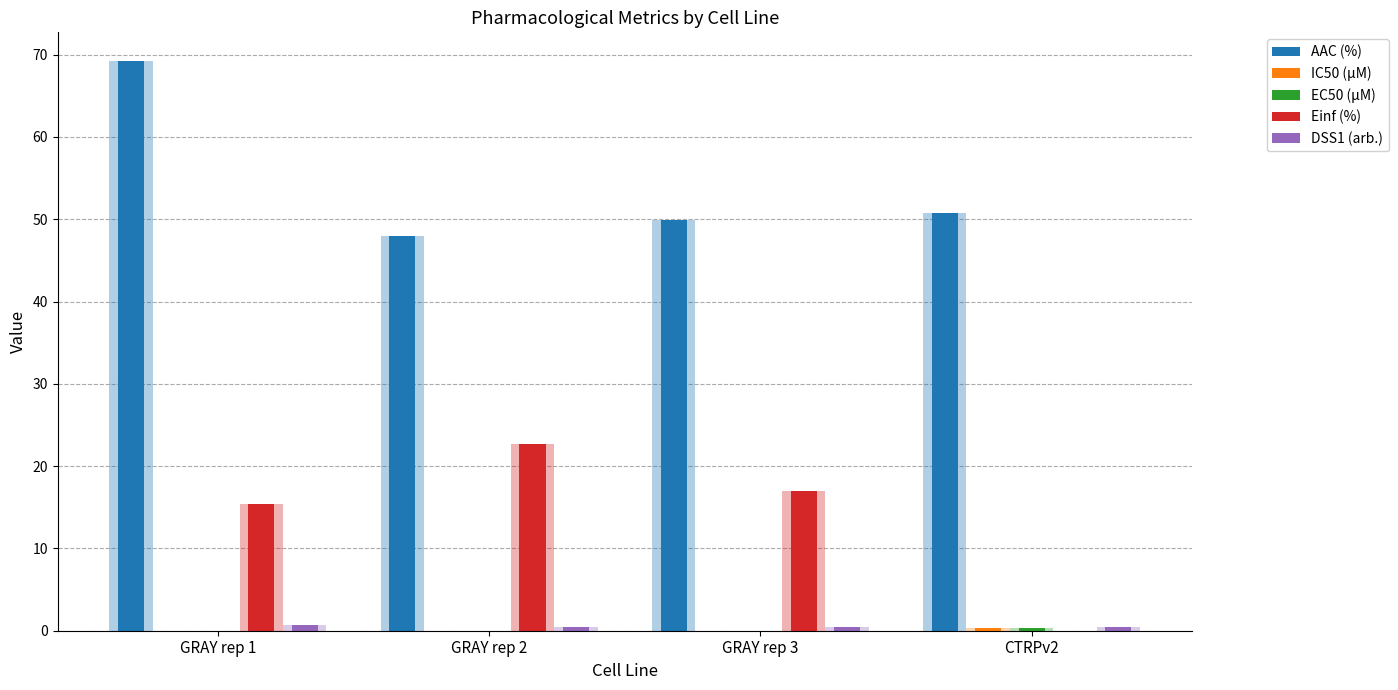

What is the label of the 1st bar from the left?

GRAY rep 1